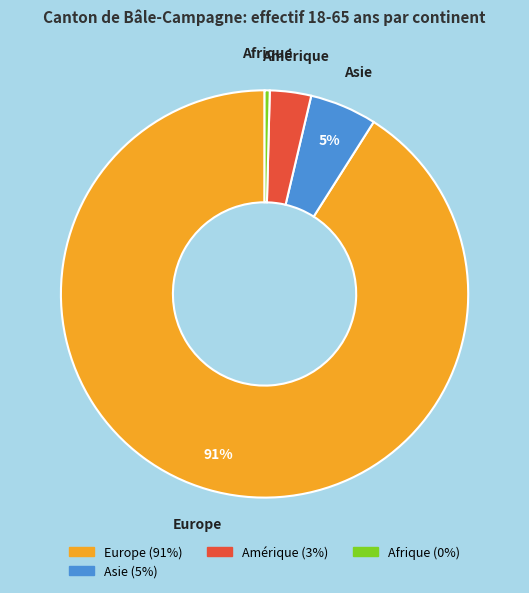

How many slices are in this pie chart?

4